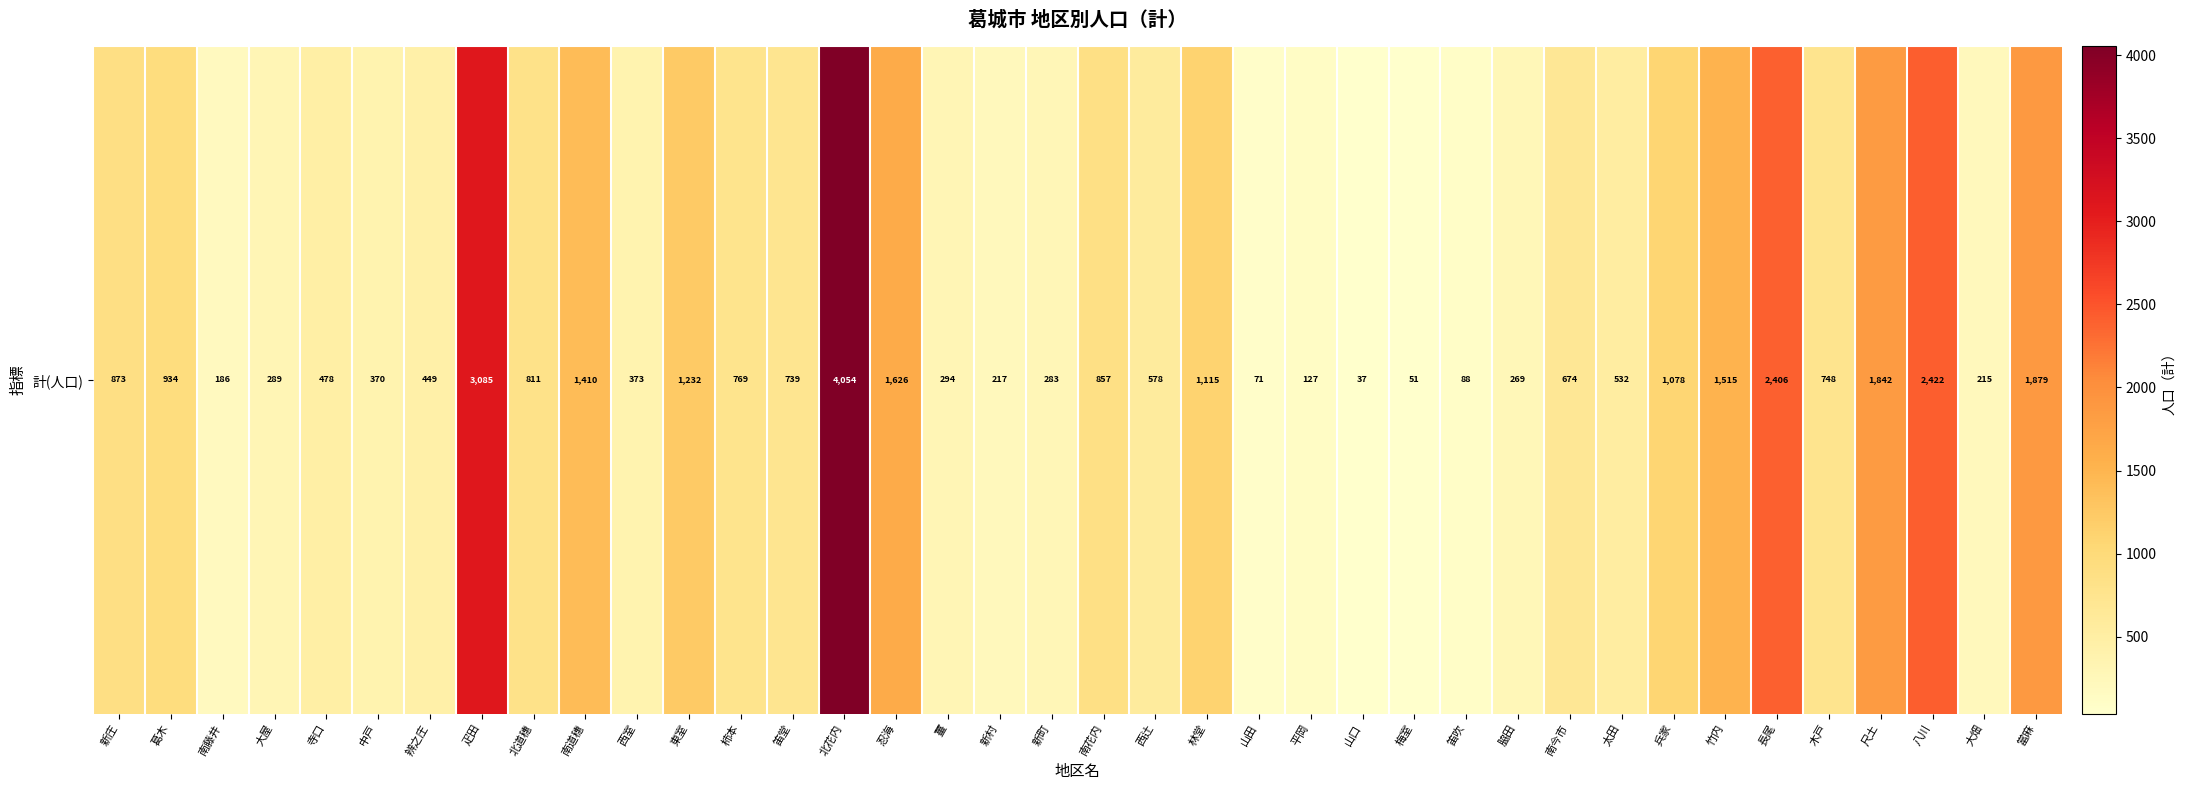

Is it true that the value at 大屋 is 376?

False